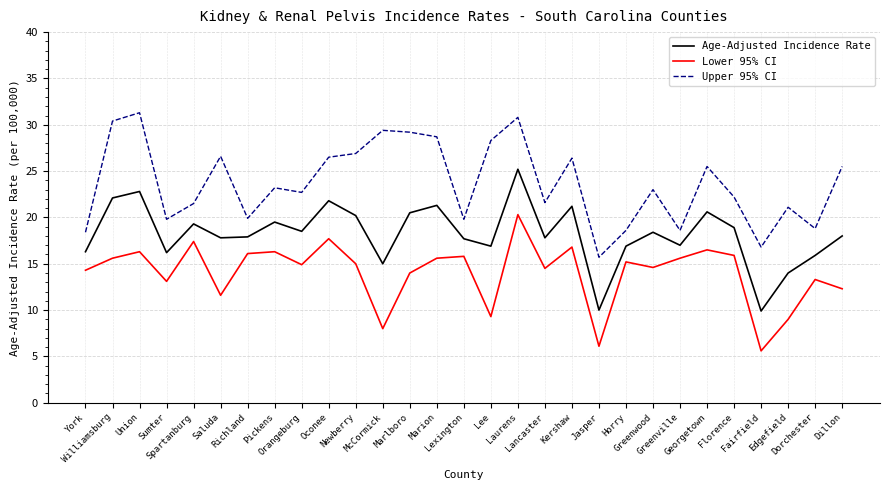

What is the minimum value for Lower 95% CI?

5.6